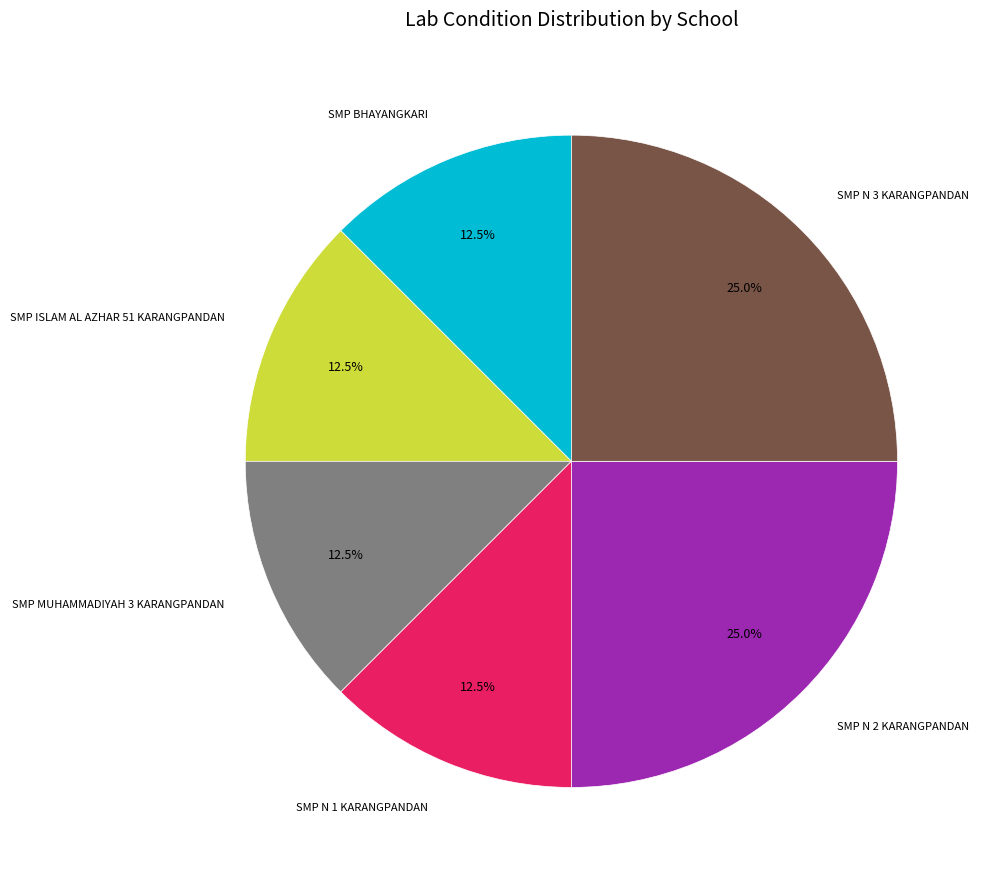

Is there any slice that represents more than half of the pie?

No